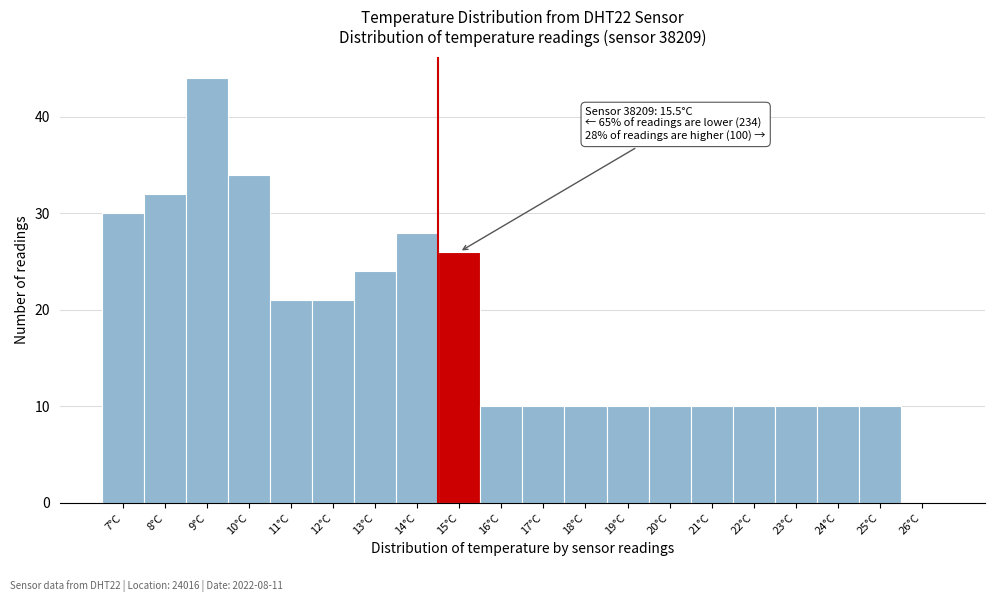

Which label corresponds to the largest value in the chart?

9°C